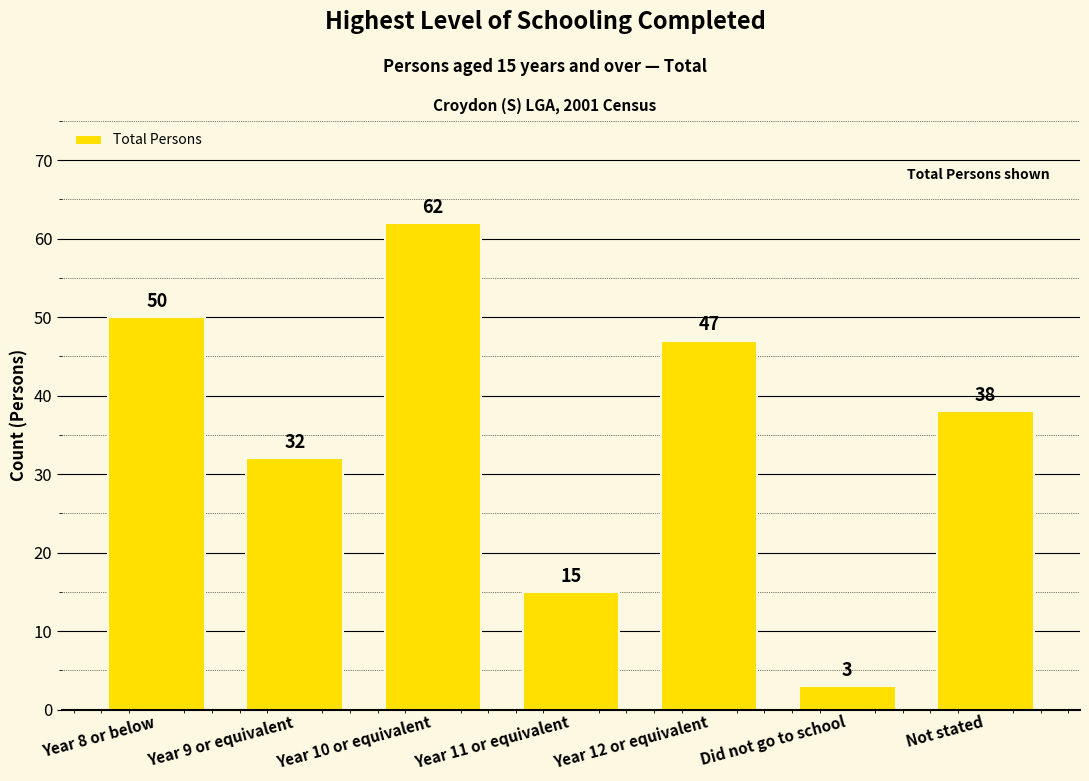

Does the chart contain stacked bars?

No